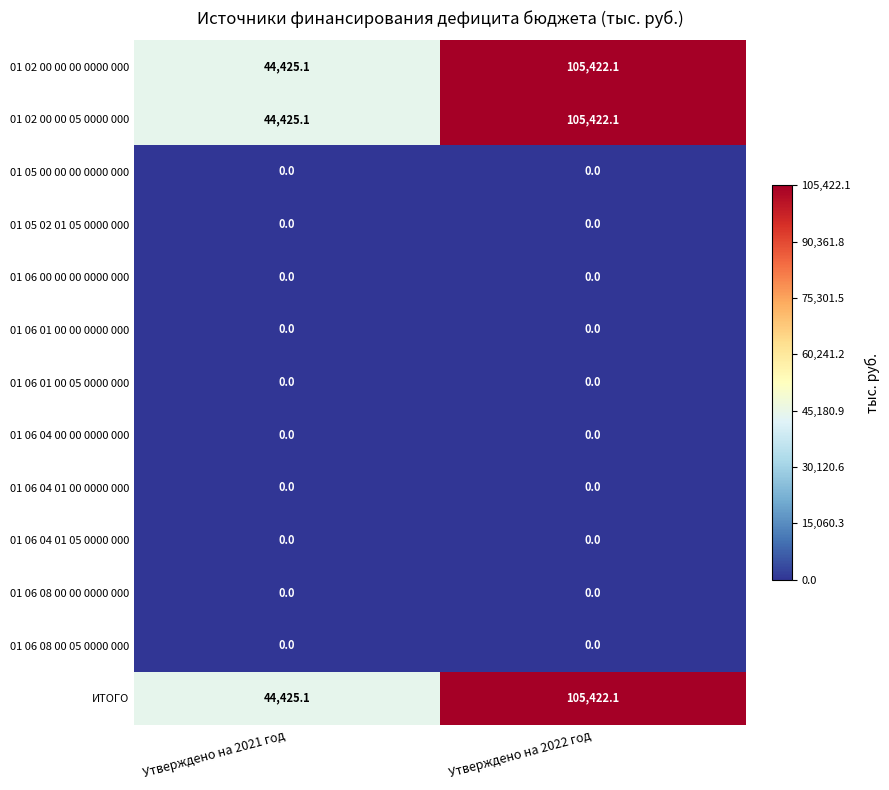

How many categories are shown in the chart?

2